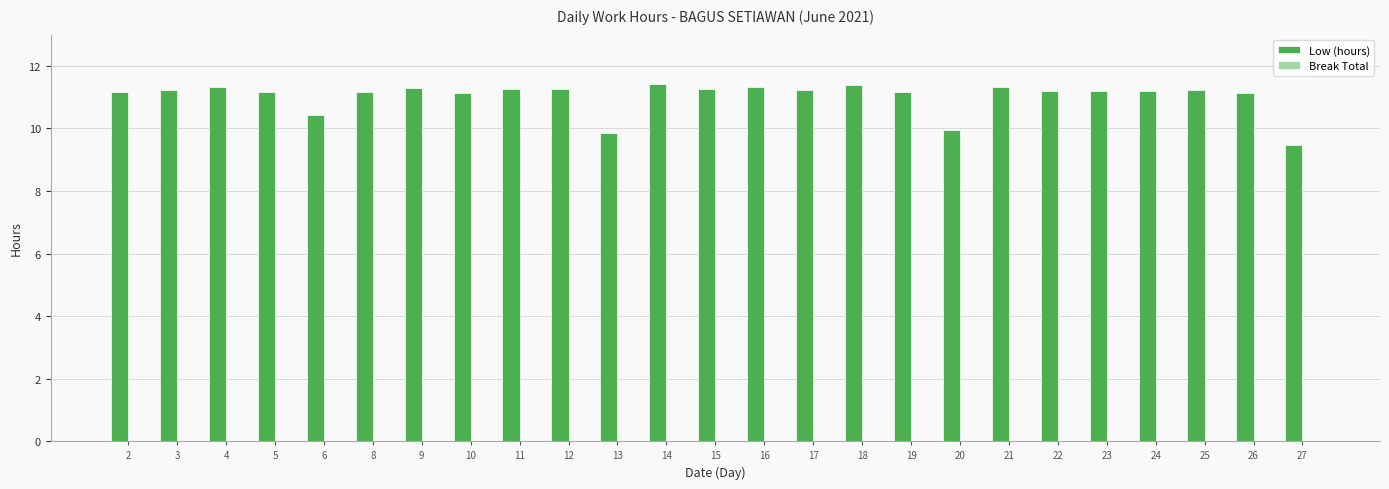

The value at 9 is 17.9. True or false?

False